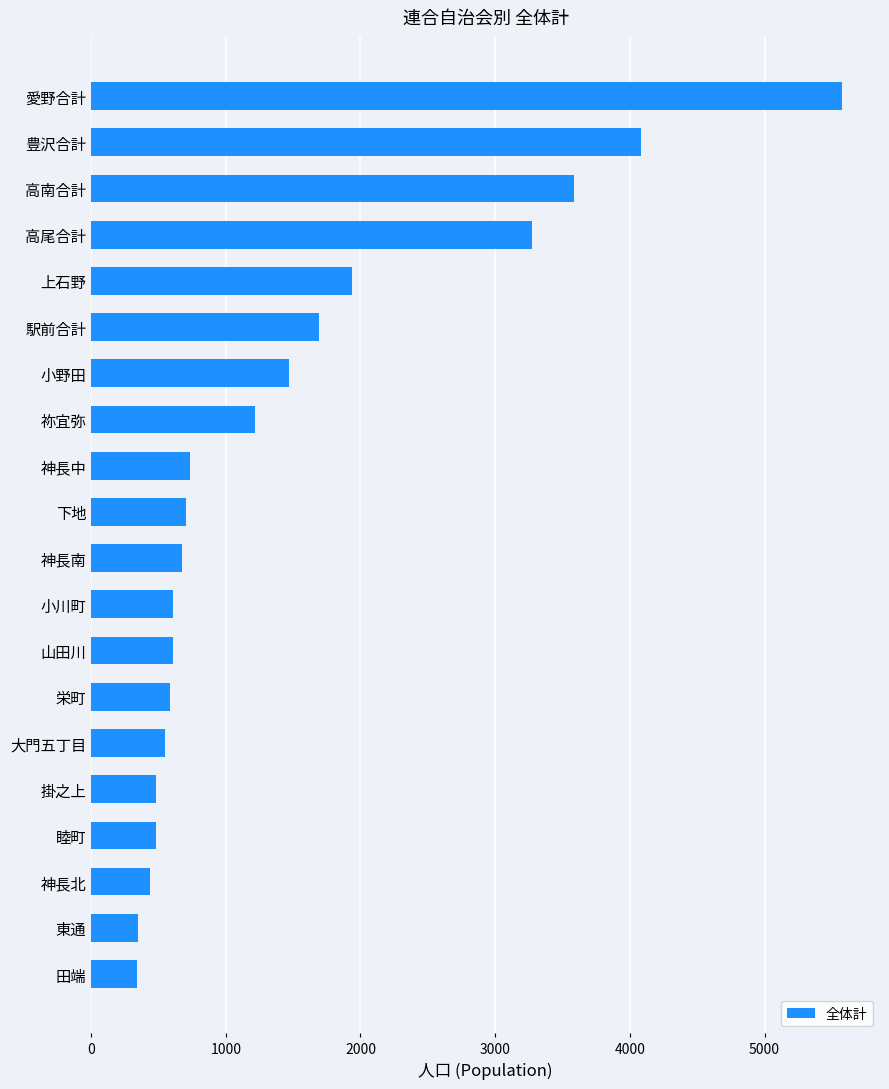

What is the label of the 5th bar from the top?

上石野